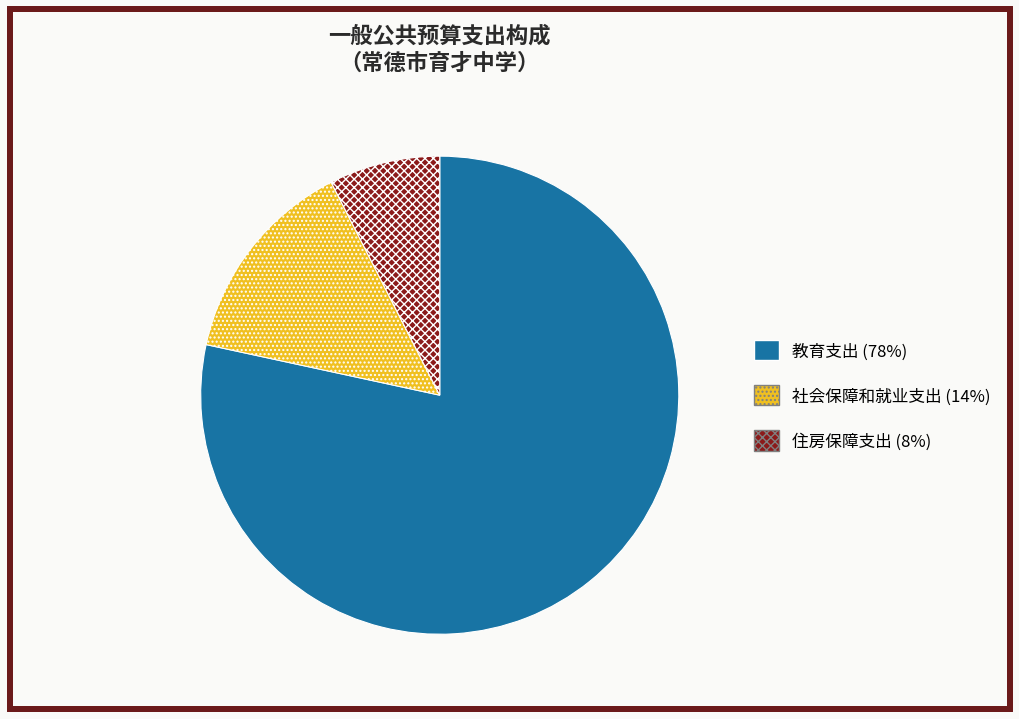

How many segments does this pie chart have?

3